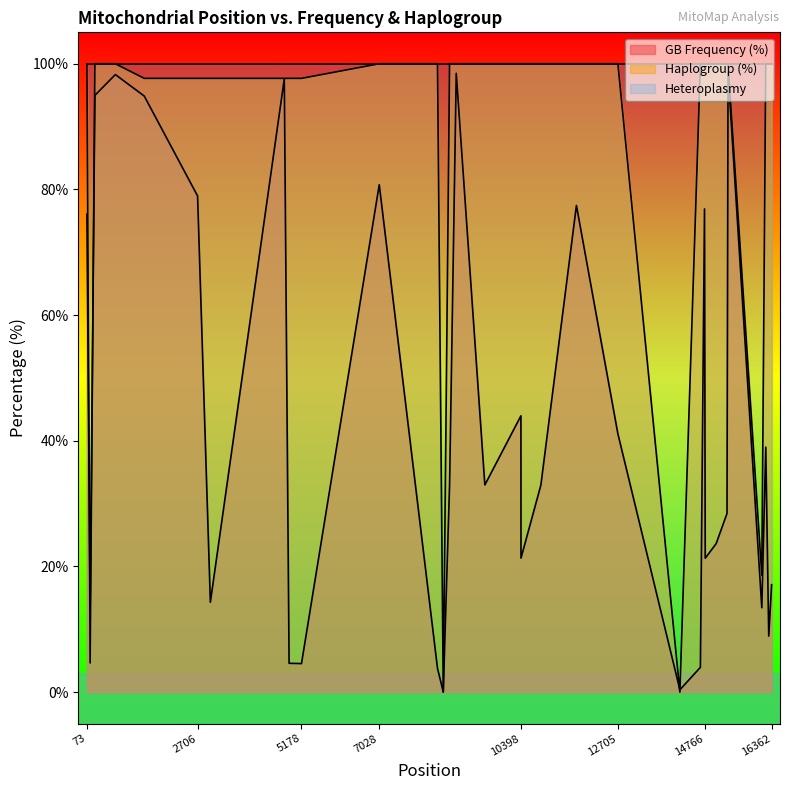

Reading left to right, what are all the values shown in this chart?

GB Frequency (%): 76.1	13.2	95.0	98.3	94.9	79.0	14.3	97.6	4.6	4.5	80.7	3.8	0.0	33.0	98.5	33.0	44.0	21.3	33.0	77.4	41.1	0.4	4.0	76.9	21.3	23.6	28.4	98.7	13.4	39.0	8.9	17.1
Haplogroup (%): 100.0	4.7	100.0	100.0	97.7	97.7	97.7	97.7	97.7	97.7	100.0	100.0	0.0	100.0	100.0	100.0	100.0	100.0	100.0	100.0	100.0	0.0	100.0	100.0	100.0	100.0	100.0	100.0	18.6	100.0	100.0	100.0